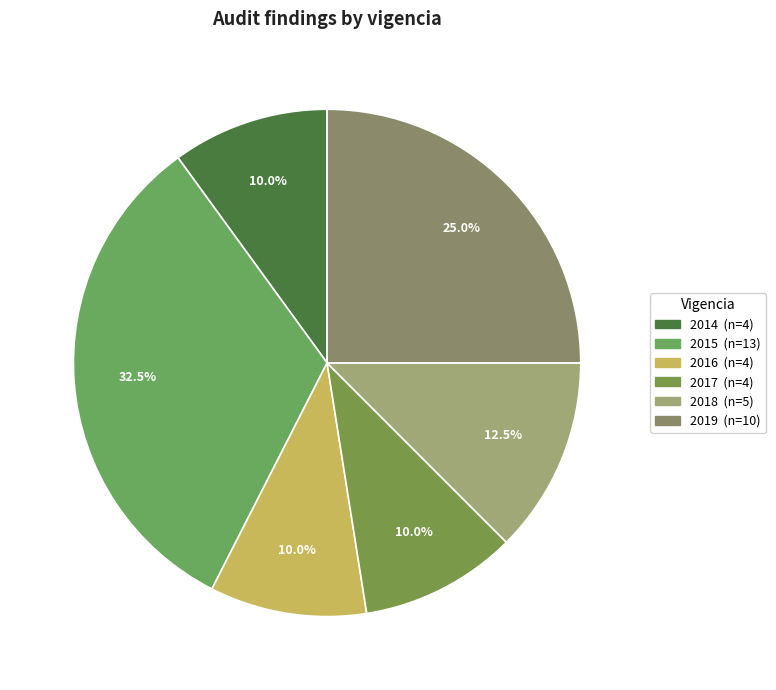

To the nearest percent, what percentage of the pie is 2014?

10%